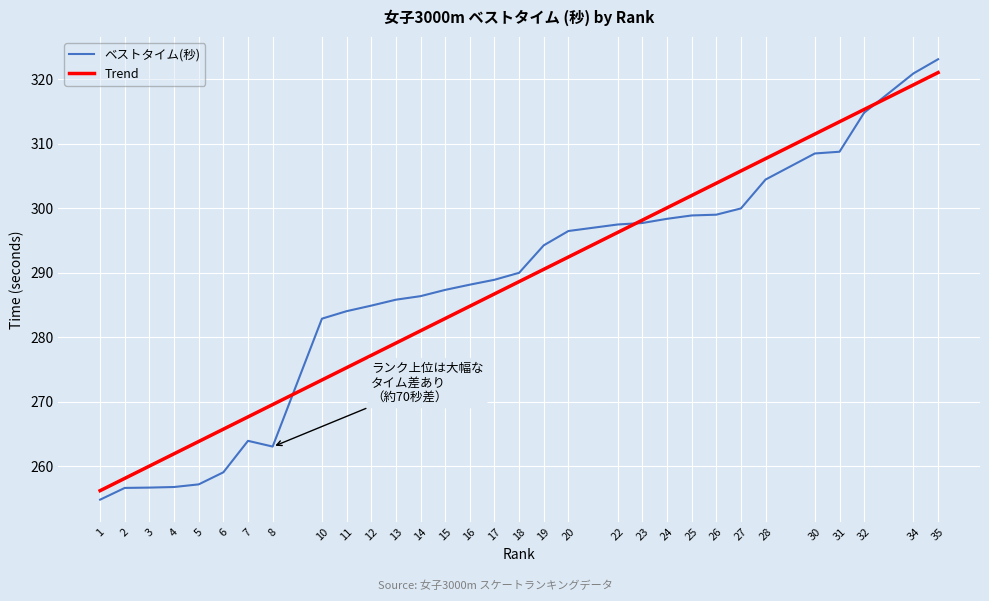

What is the sum of the ベストタイム(秒) values at 20 and 28?

600.9